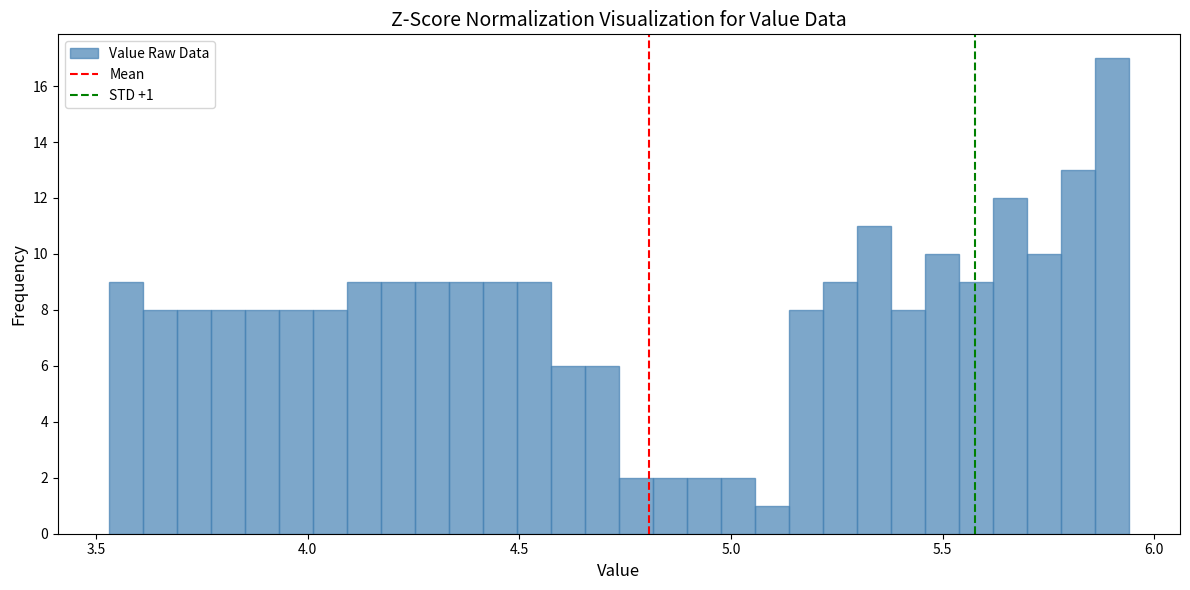

Read against the x-axis, roughly where is the centre of the tallest bar?

5.90